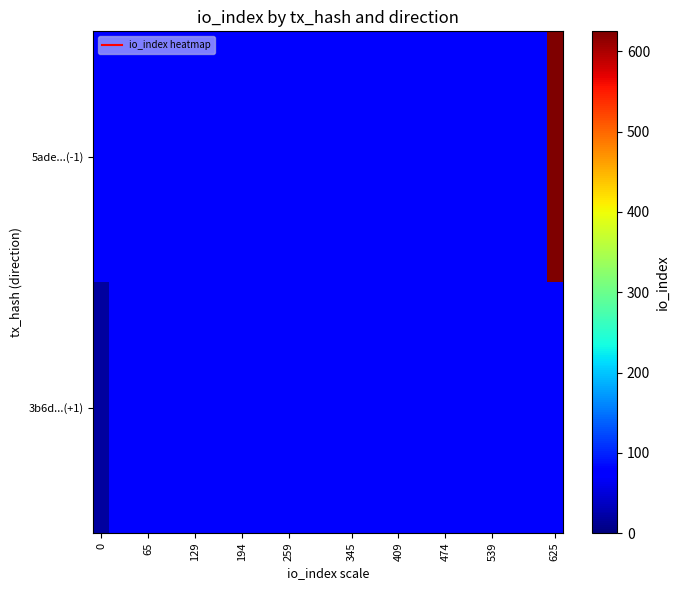

Reading left to right, transcribe all the data shown in this chart.

5ade...(-1): 80	80	80	80	80	80	80	80	80	80	80	80	80	80	80	80	80	80	80	80	80	80	80	80	80	80	80	80	80	625
3b6d...(+1): 19	80	80	80	80	80	80	80	80	80	80	80	80	80	80	80	80	80	80	80	80	80	80	80	80	80	80	80	80	80